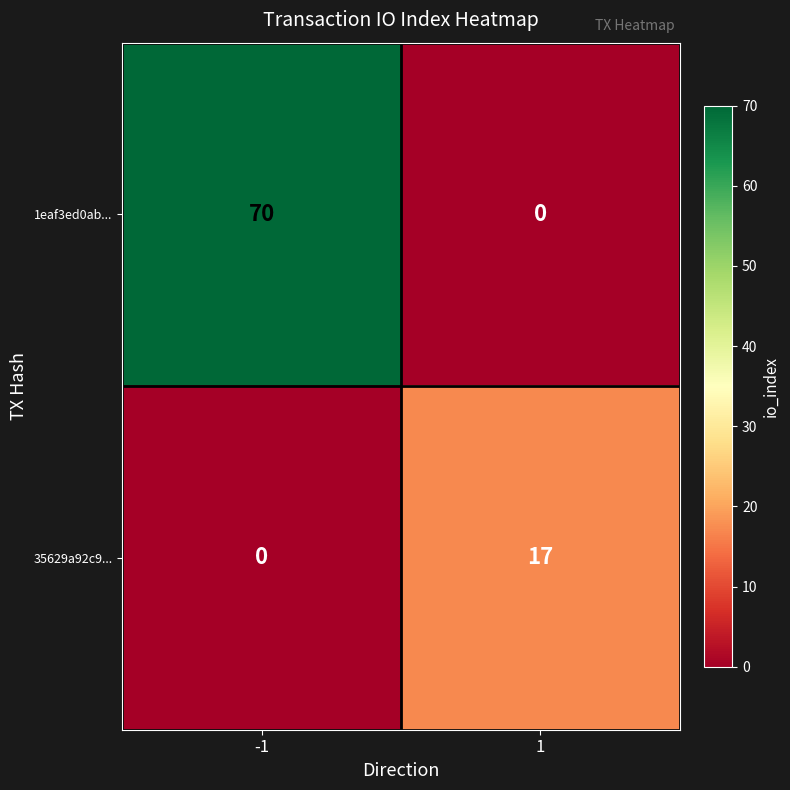

What is the greatest value displayed?

70